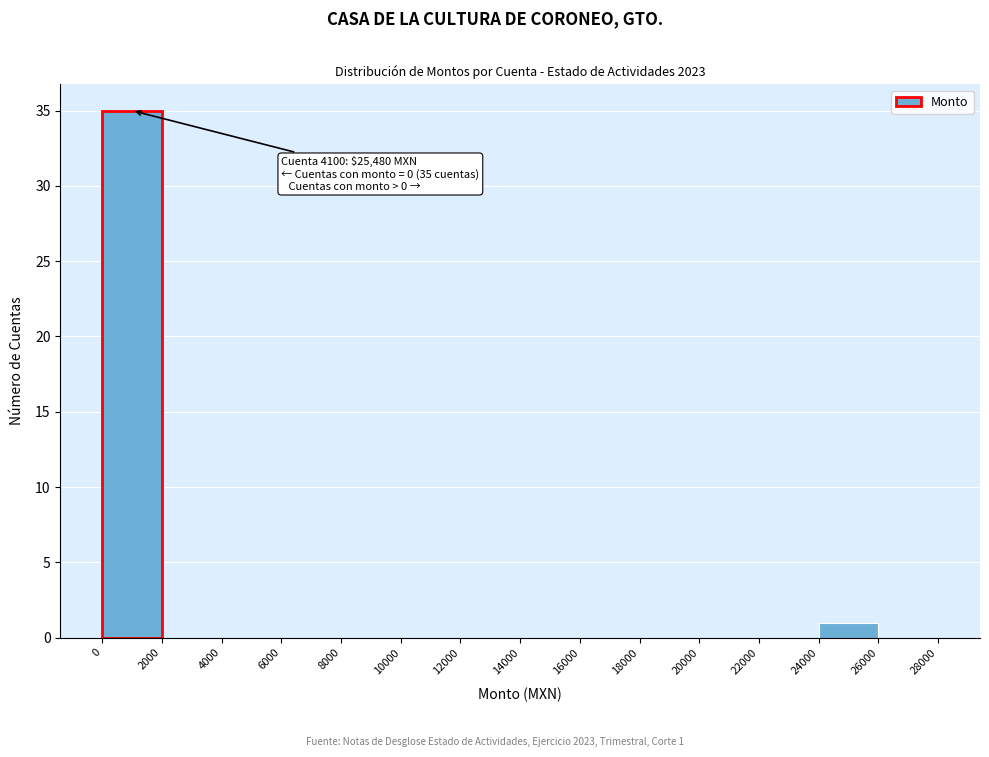

Over which range of the x-axis is the bar tallest?

0 to 2000